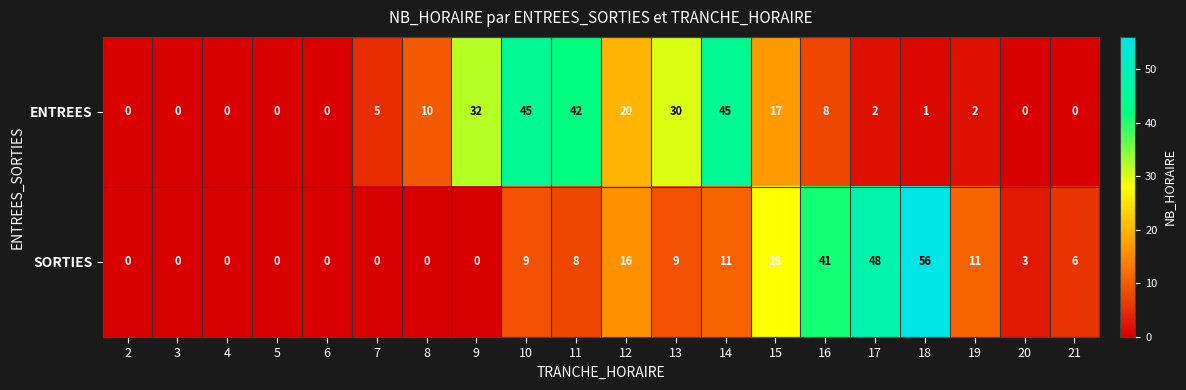

How many values in ENTREES are above zero?

13